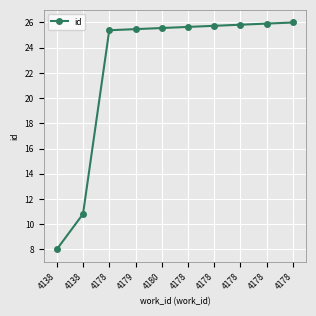

The value at 4178 is 25.6. True or false?

True